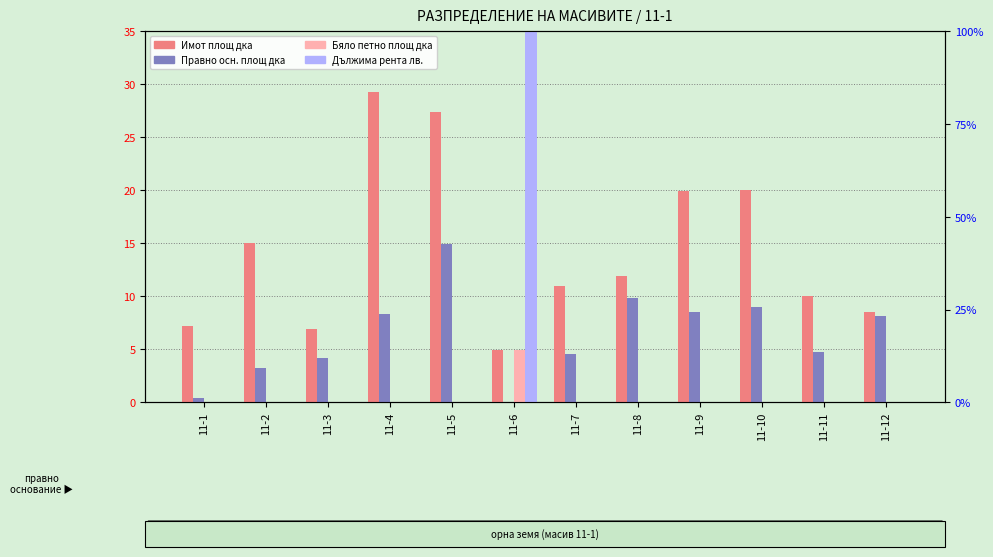

What is the difference between the Правно осн. площ дка values at 11-3 and 11-9?

4.3